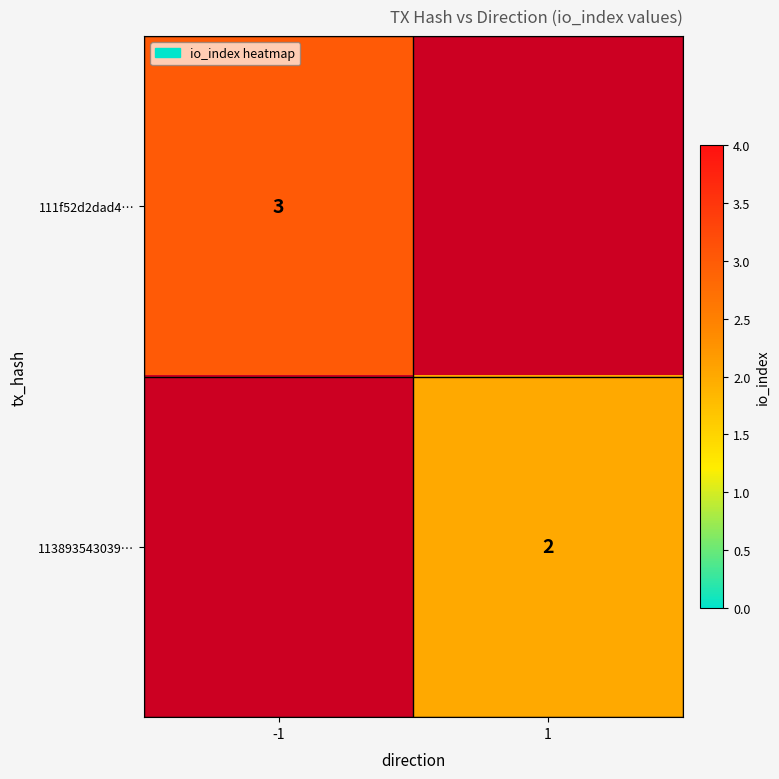

The value of 111f52d2dad4… at -1 is 3. True or false?

True